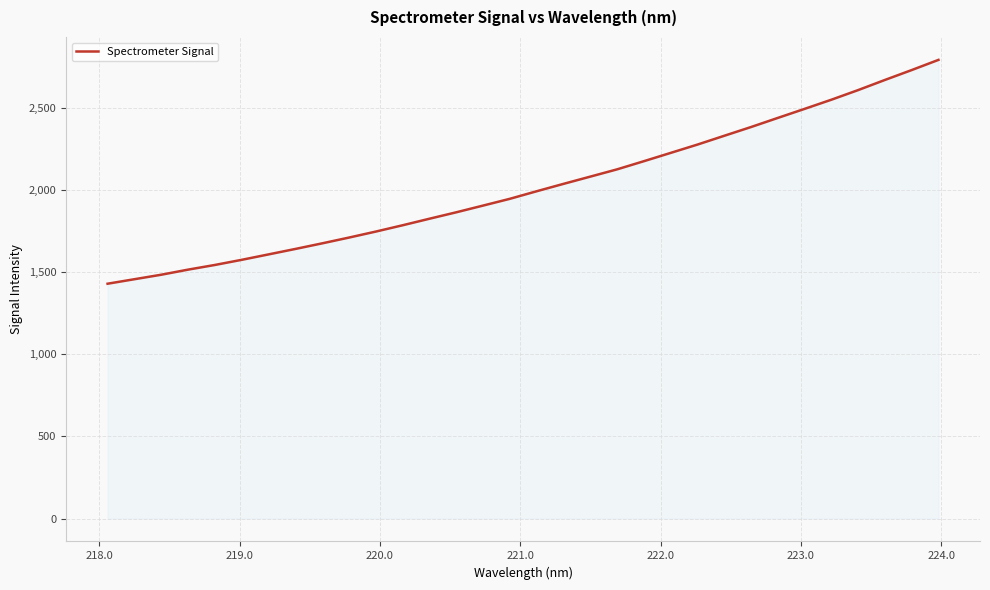

What is the minimum value shown in the chart?

1429.1